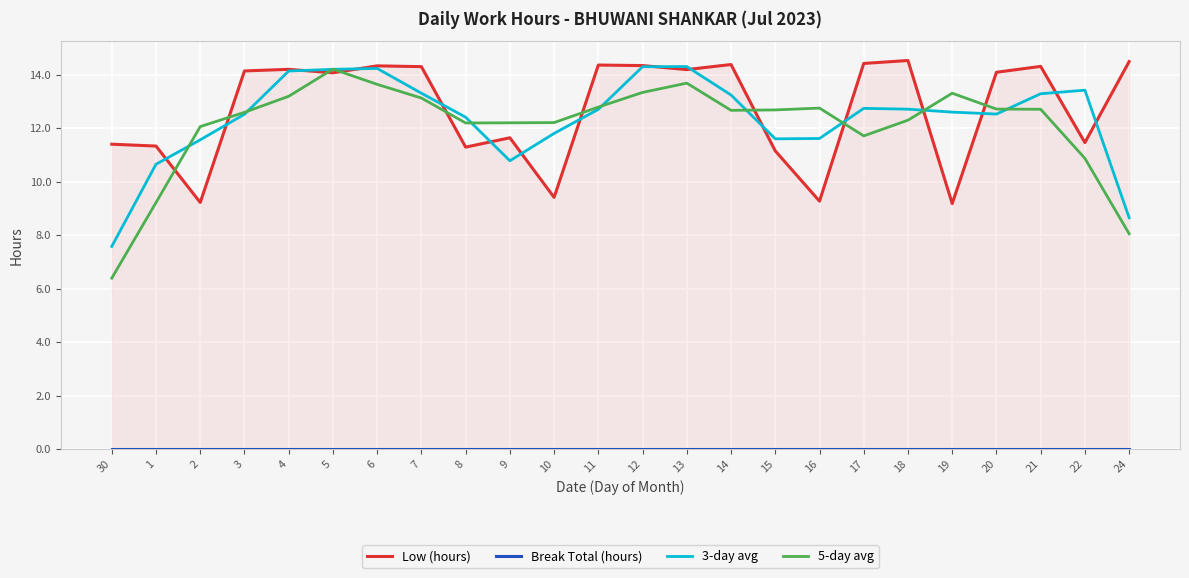

What is the difference between the maximum and second lowest values in the 5-day avg series?

6.2